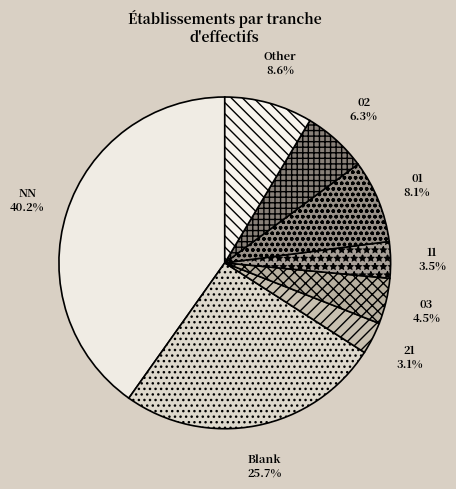

Count the number of slices in the pie.

8